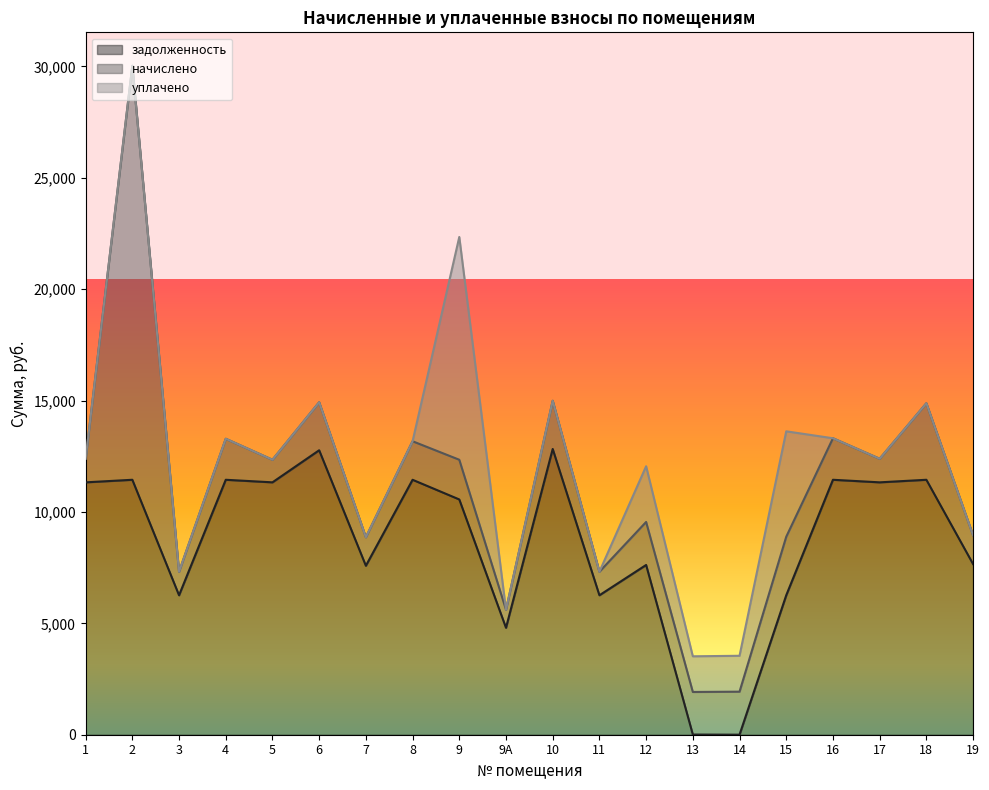

Does the chart have visible grid lines?

No